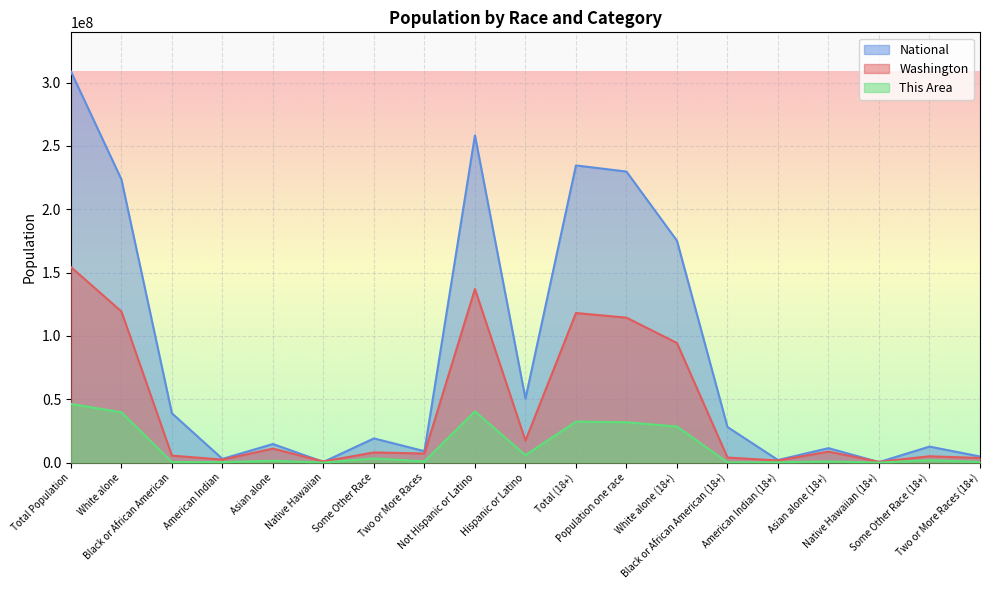

Does the chart display data point markers on the line(s)?

No